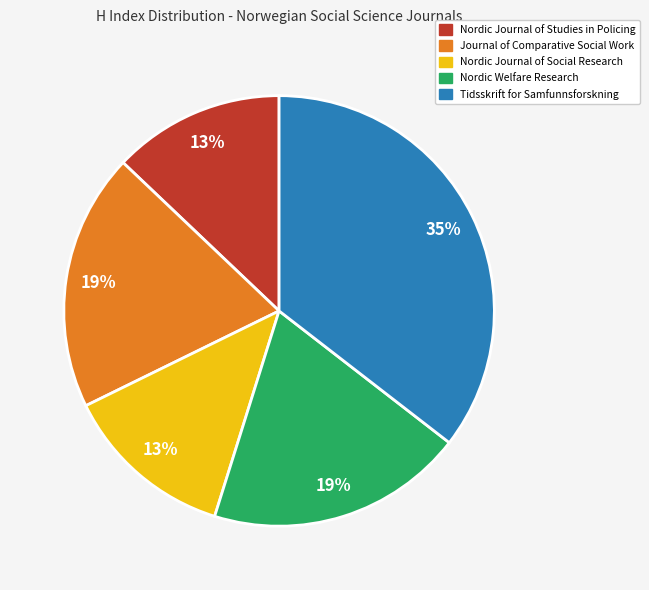

Is there any slice that represents more than half of the pie?

No